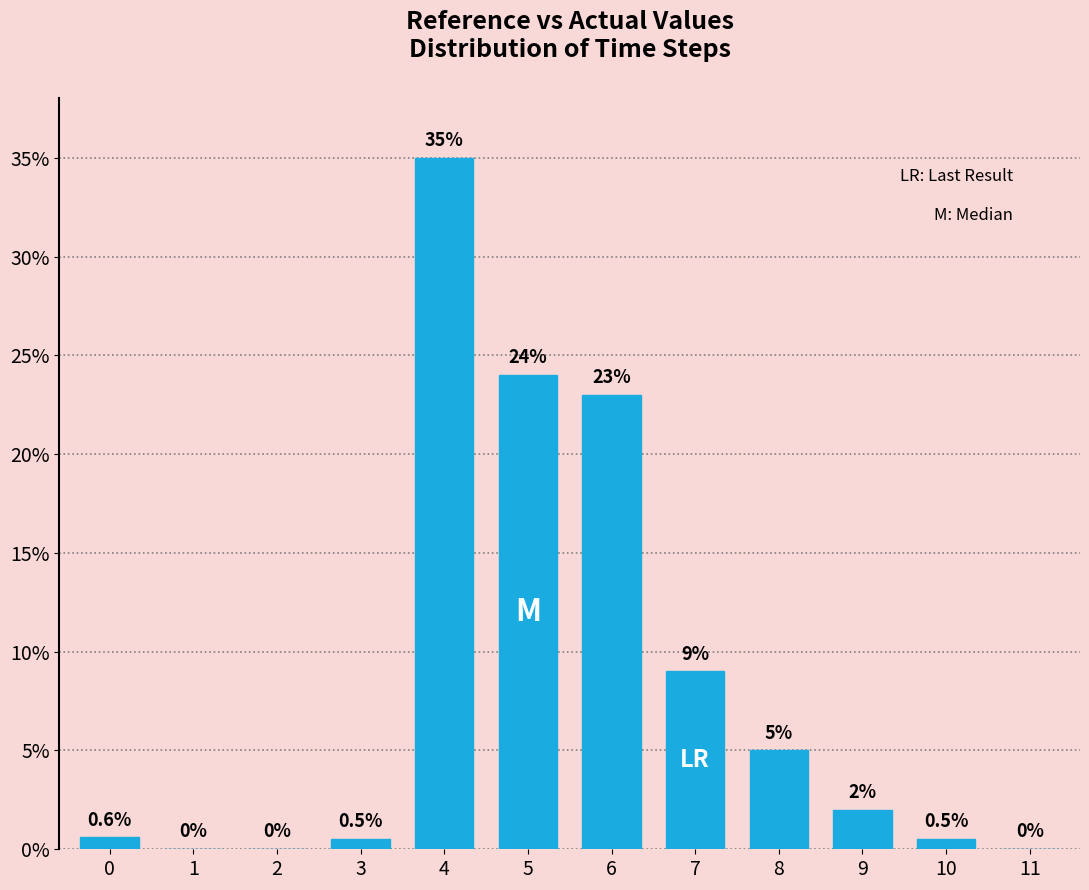

Reading left to right, extract all data points from this chart.

0=0.6	1=0.0	2=0.0	3=0.5	4=35.0	5=24.0	6=23.0	7=9.0	8=5.0	9=2.0	10=0.5	11=0.0